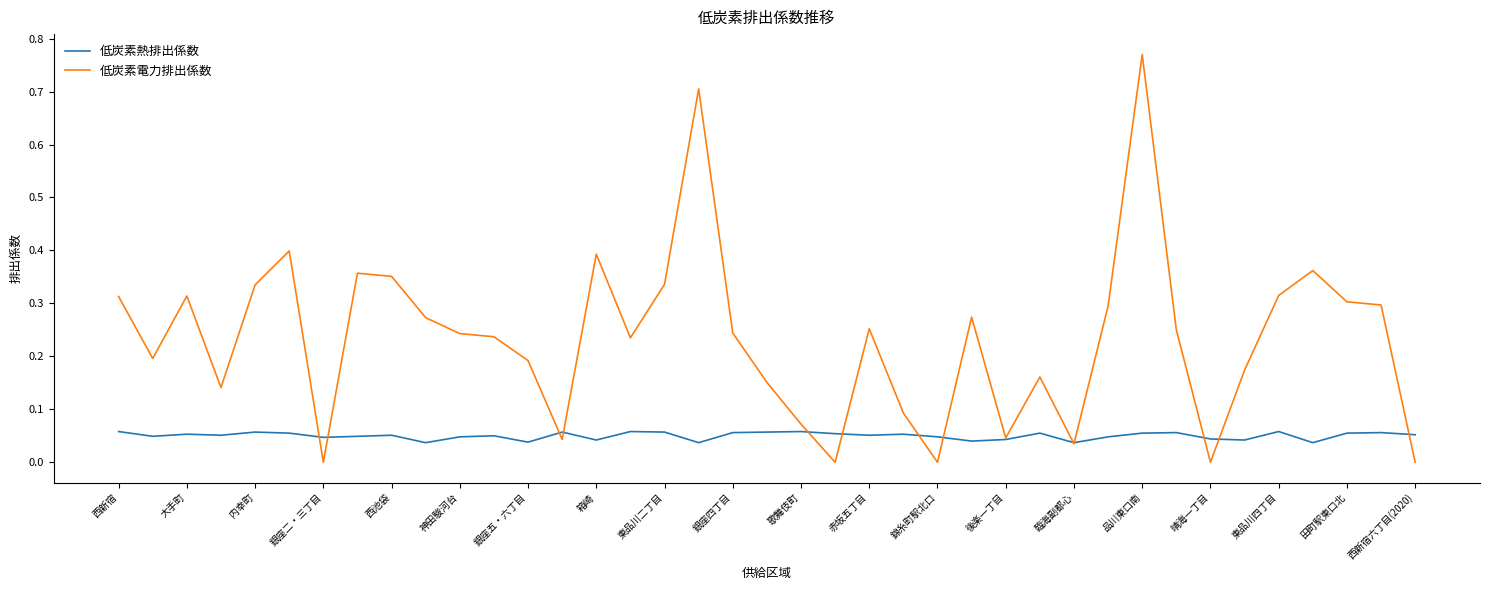

Which series has the largest range (max minus min)?

低炭素電力排出係数